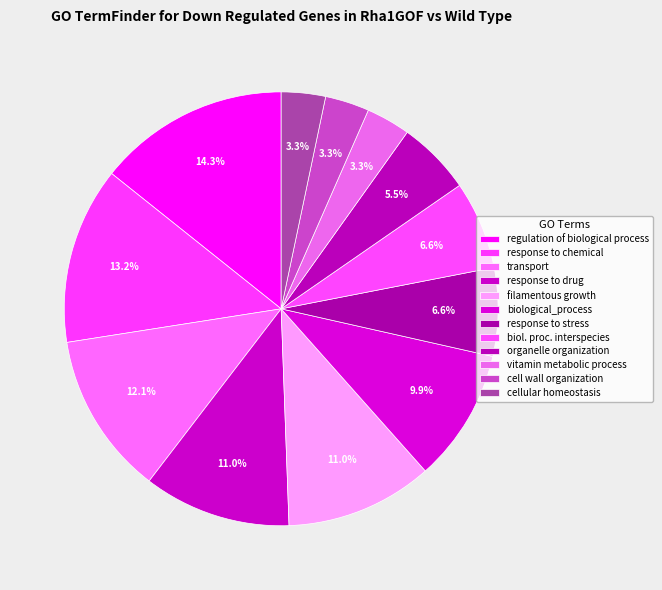

To the nearest percent, what is the difference between the response to stress and organelle organization slice percentages?

1%